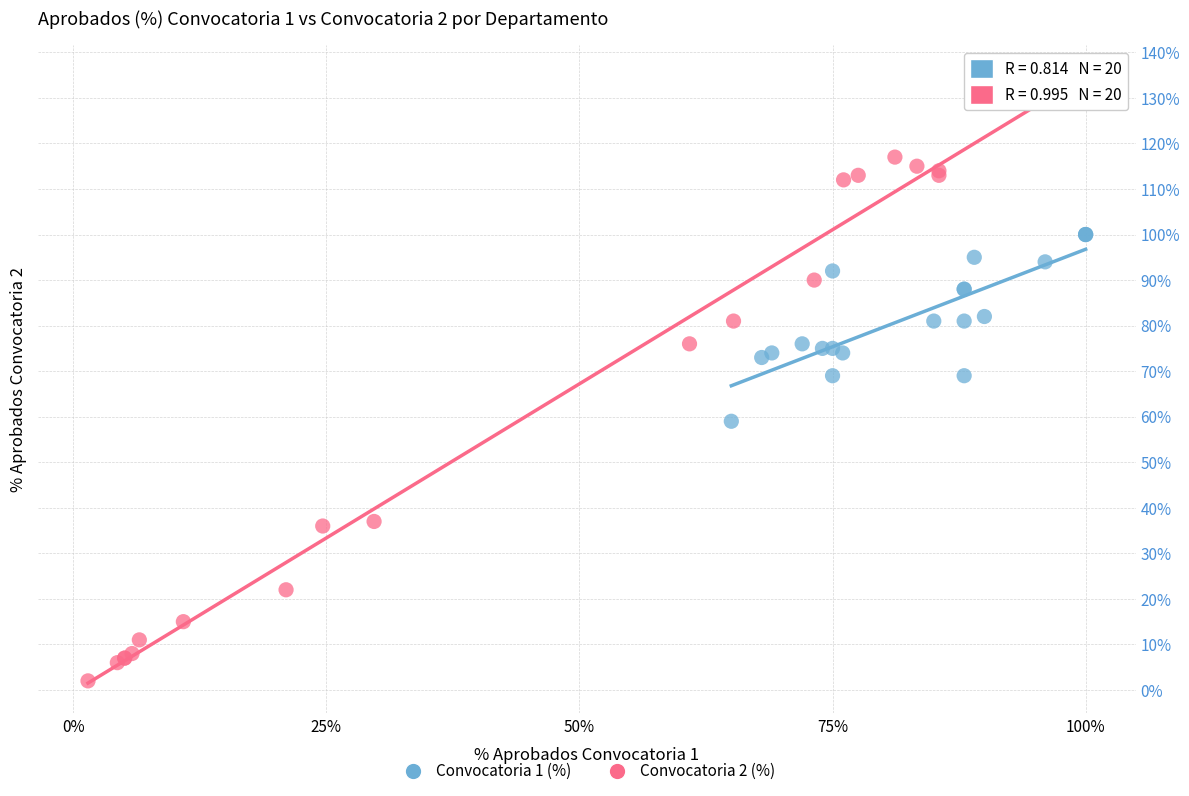

Which series has the largest Y range (max minus min)?

Convocatoria 2 (%)